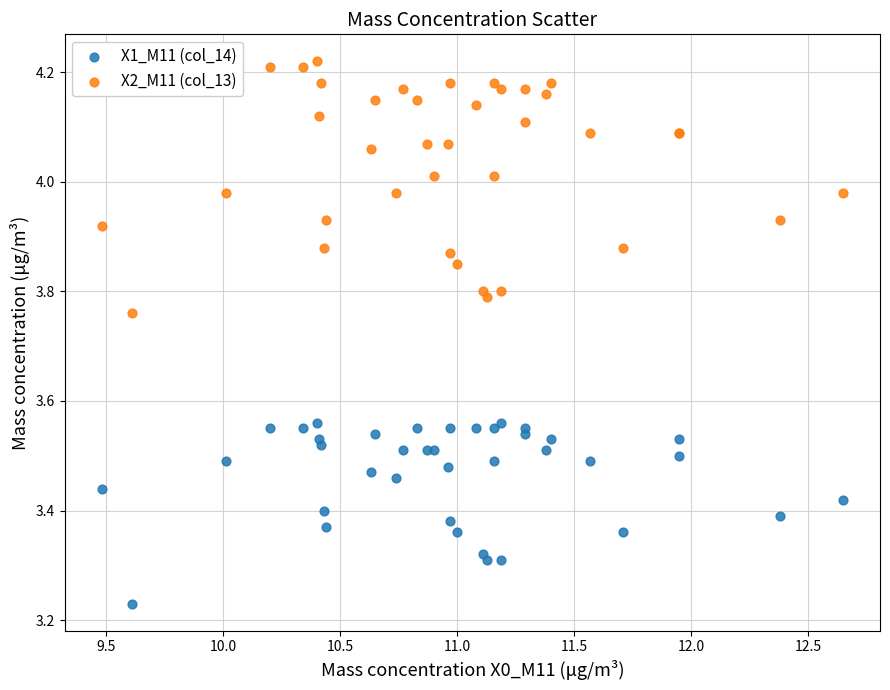

Which series has the largest Y range (max minus min)?

X2_M11 (col_13)